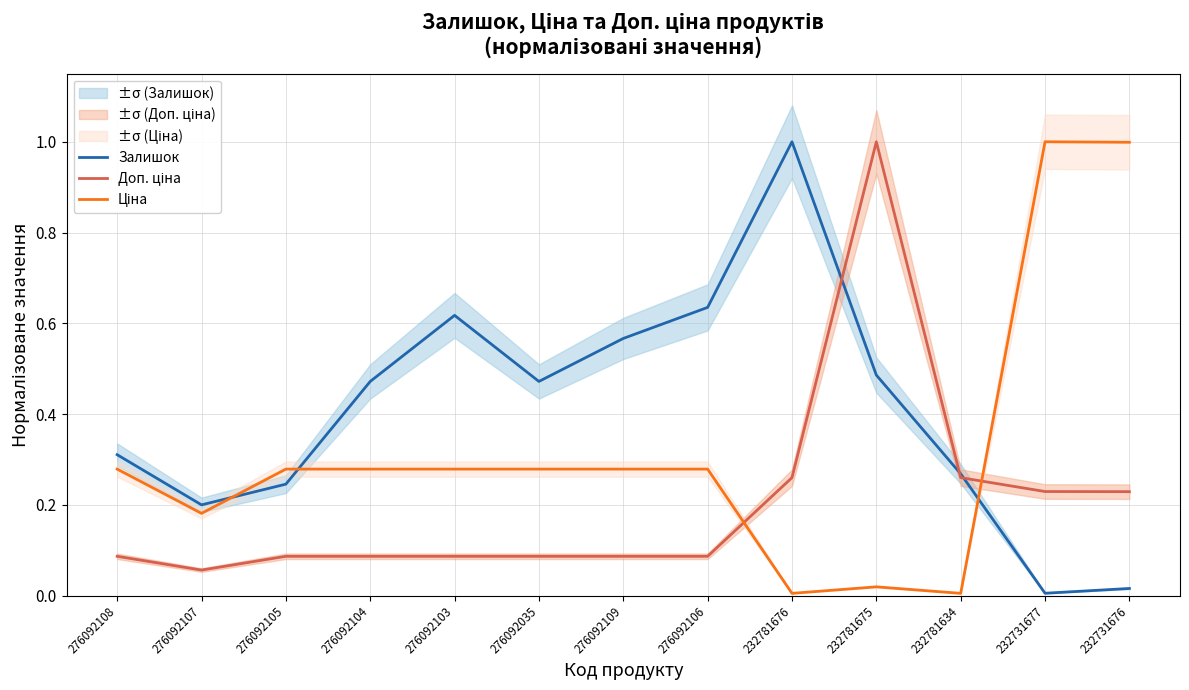

Does the chart have visible grid lines?

Yes